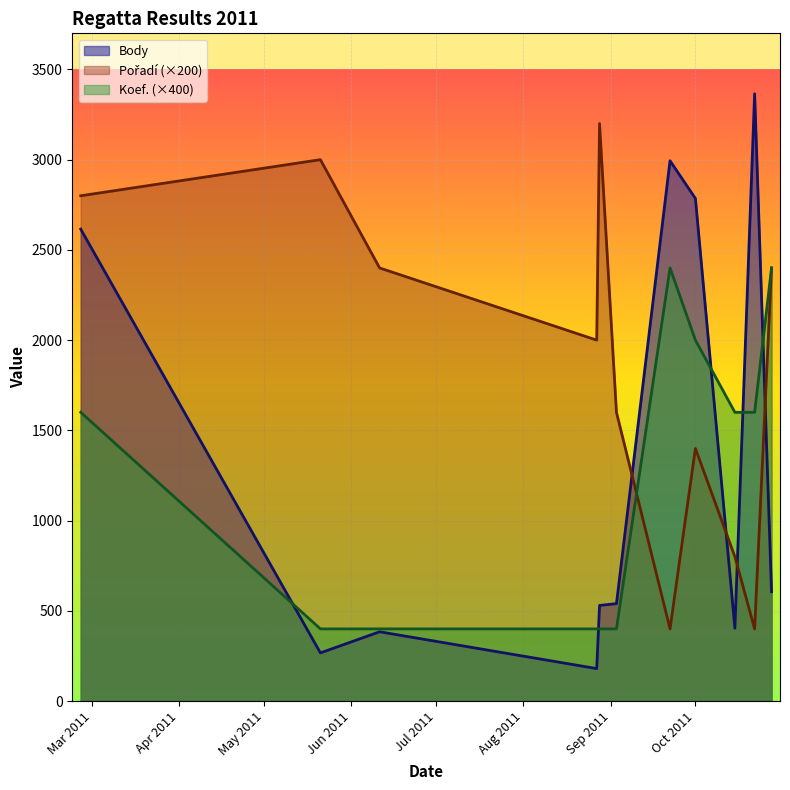

How many Koef. values are between 400 and 2000?

9